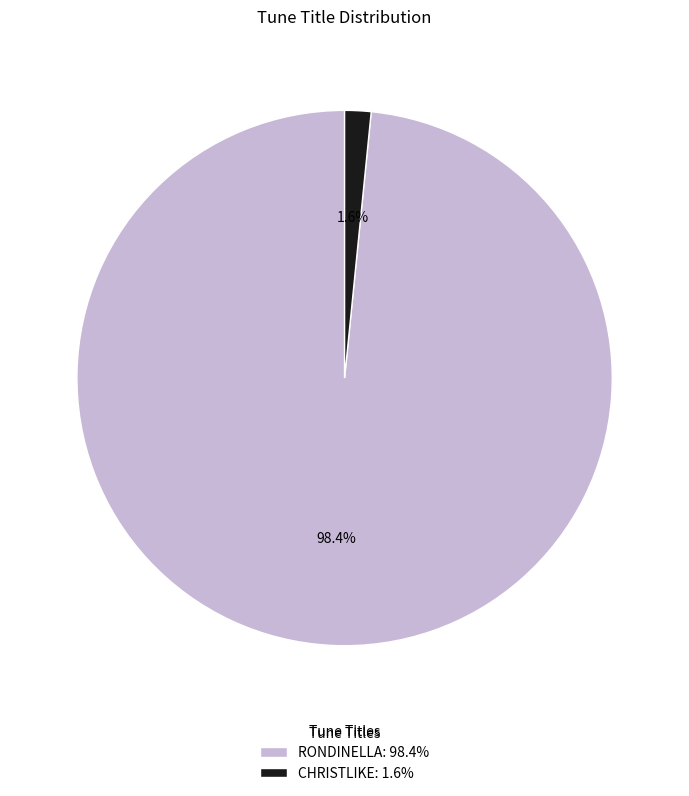

Which slice represents more than half of the pie?

RONDINELLA